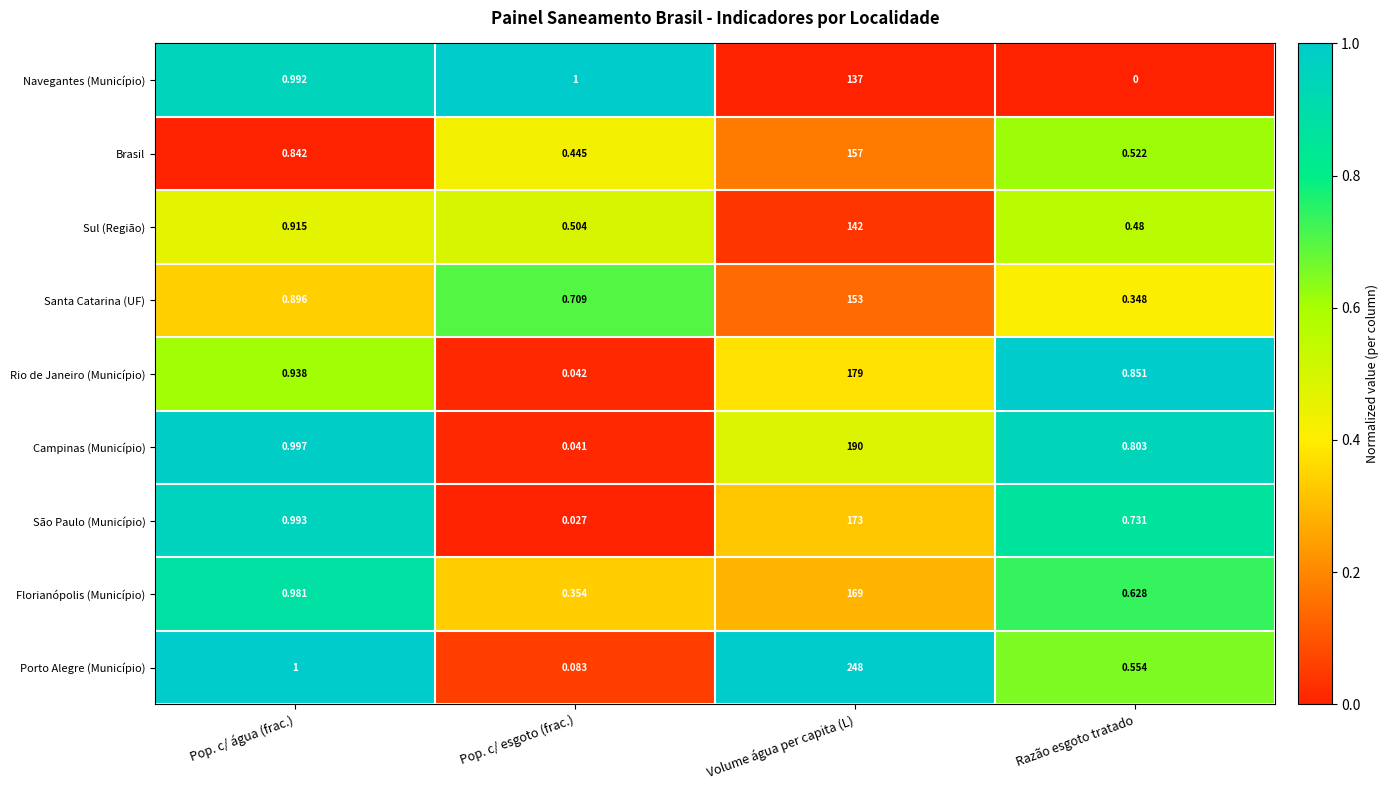

Which label corresponds to the smallest value in the chart?

Razão esgoto tratado